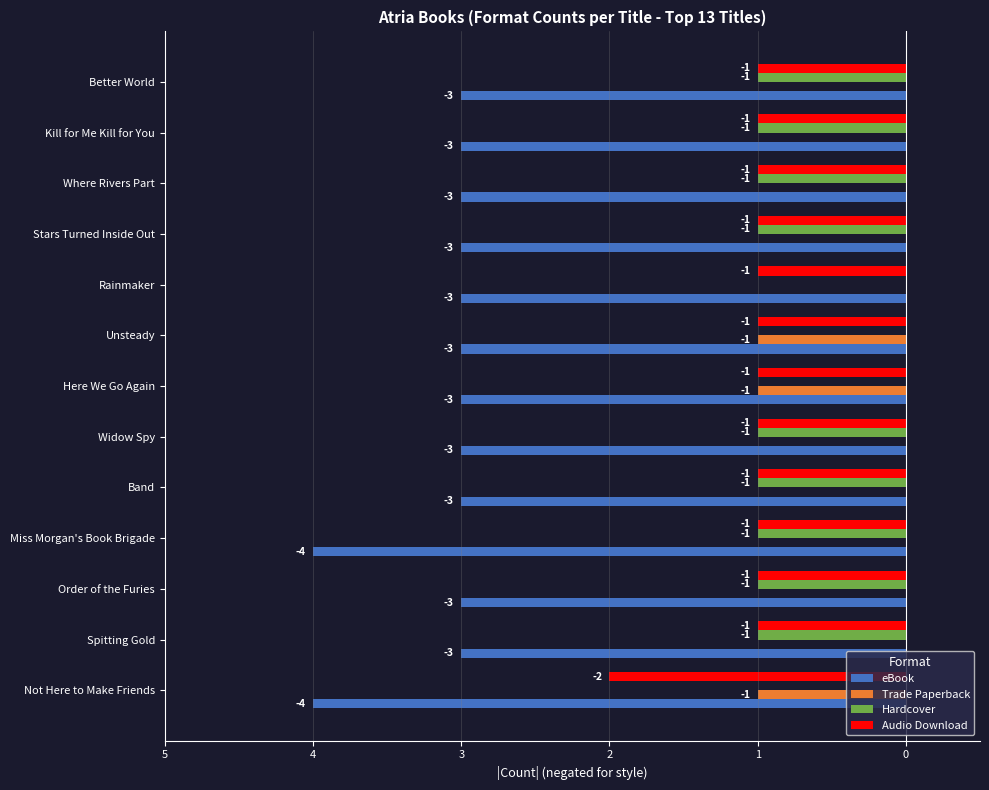

What are all the series names shown in the legend?

eBook, Trade Paperback, Hardcover, Audio Download